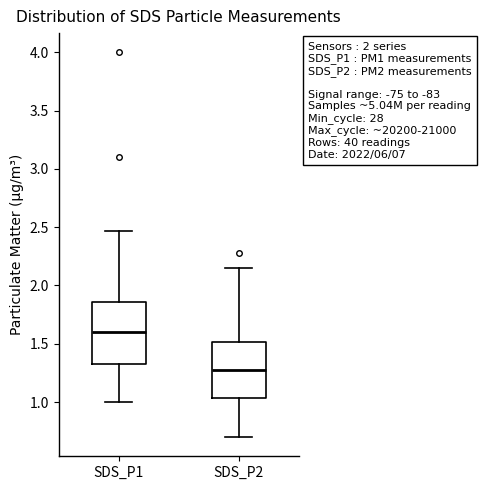

Reading left to right, read every box against the y-axis: the position of its median line, the range the box covers, and the ends of its whiskers. The values are not printed on the chart, so give them approximately, as read against the axis.

SDS_P1: median 1.60, box 1.35 to 1.85, whiskers 1.00 to 2.45
SDS_P2: median 1.30, box 1.05 to 1.50, whiskers 0.70 to 2.15